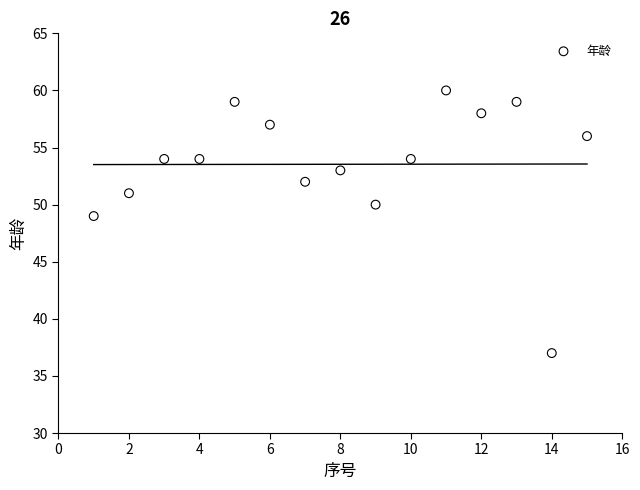

What Y value in the scatter plot is closest to 48?

49